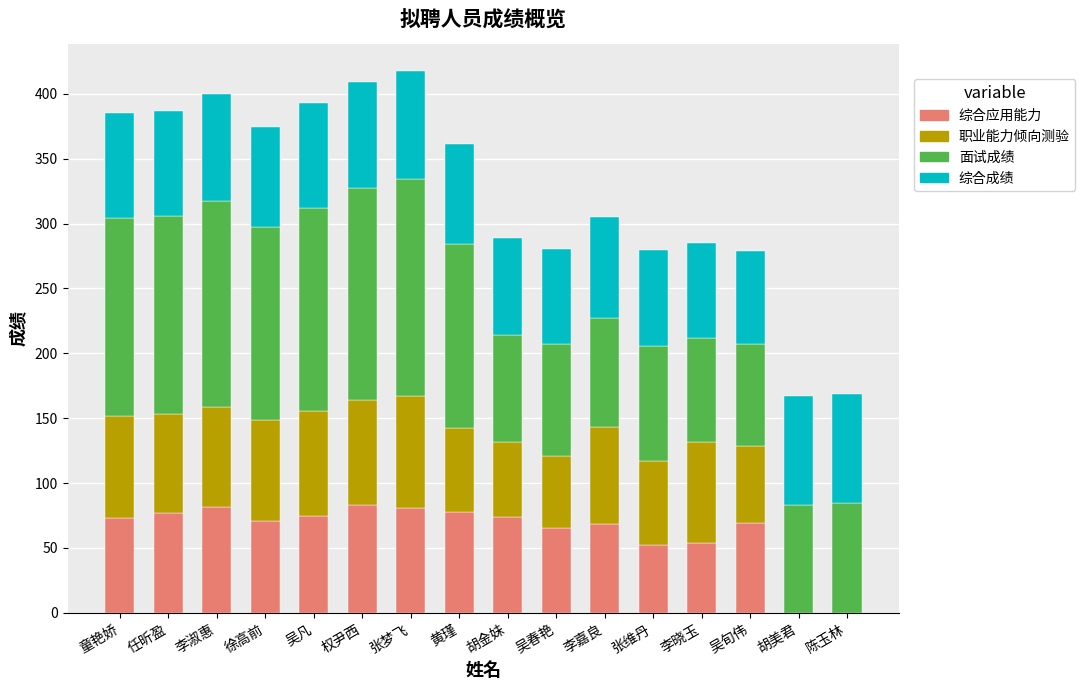

Read the 综合应用能力 value at 吴旬伟.

69.0